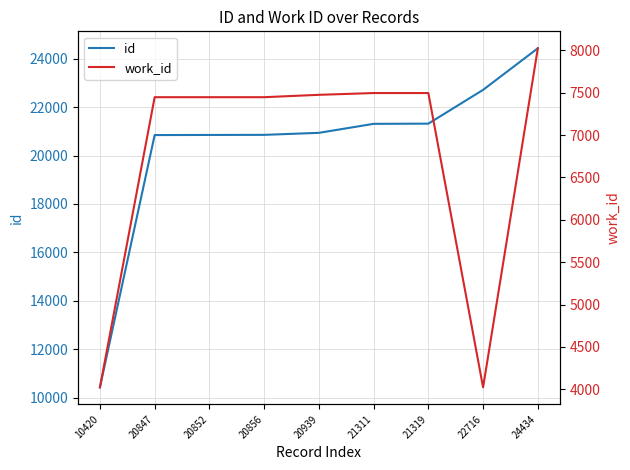

The value of id at 20847 is 34309. True or false?

False